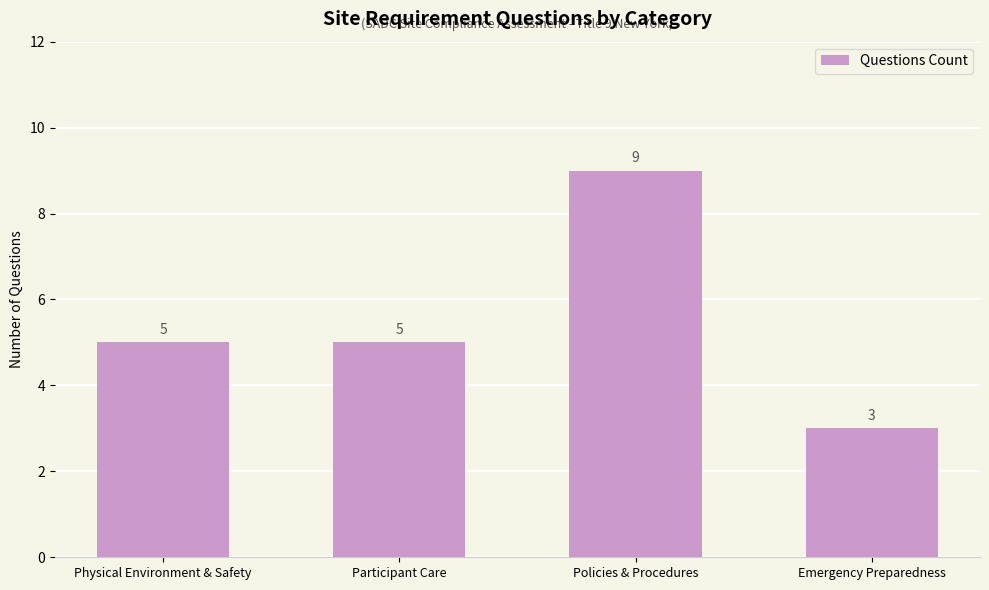

What is the ratio of the value at Participant Care to the value at Emergency Preparedness?

1.7